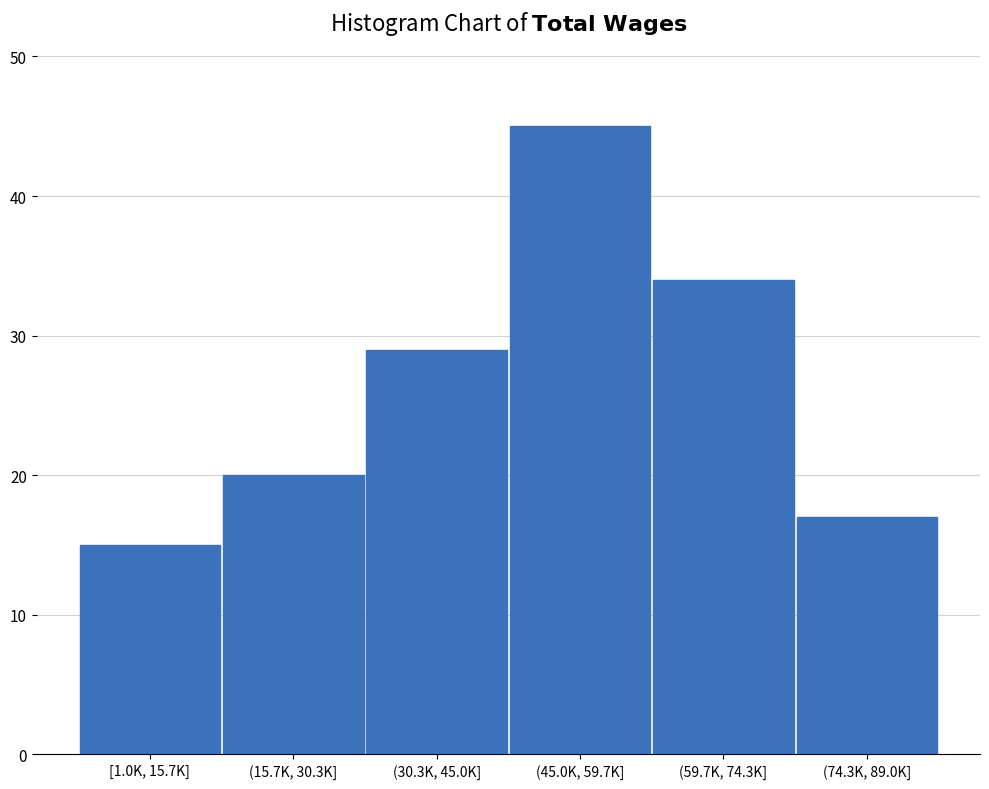

Reading left to right, transcribe all the data shown in this chart.

[1.0K, 15.7K]=15	(15.7K, 30.3K]=20	(30.3K, 45.0K]=29	(45.0K, 59.7K]=45	(59.7K, 74.3K]=34	(74.3K, 89.0K]=17